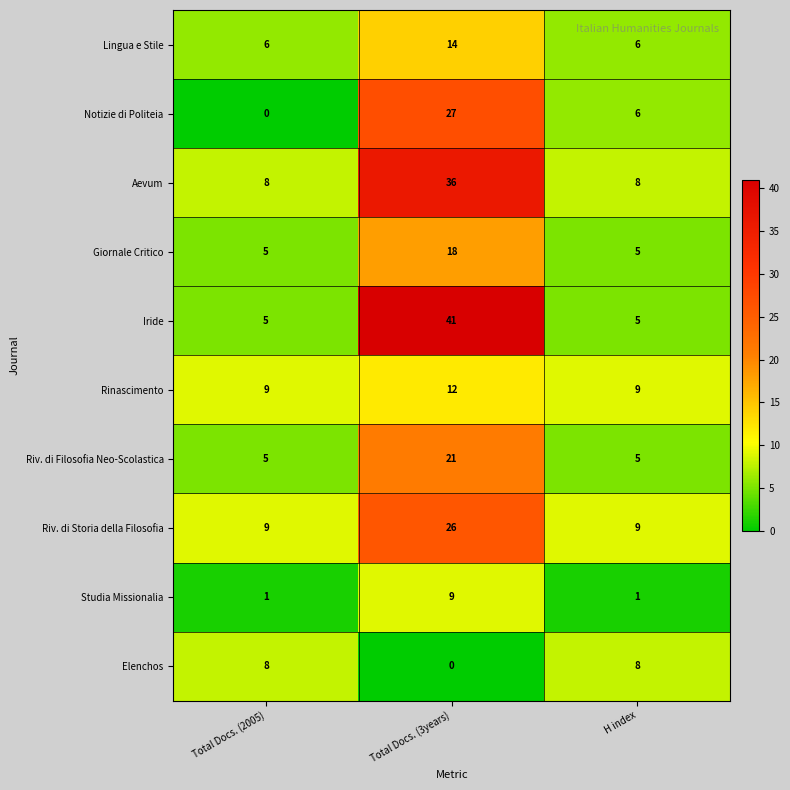

What is the maximum value shown in the chart?

41